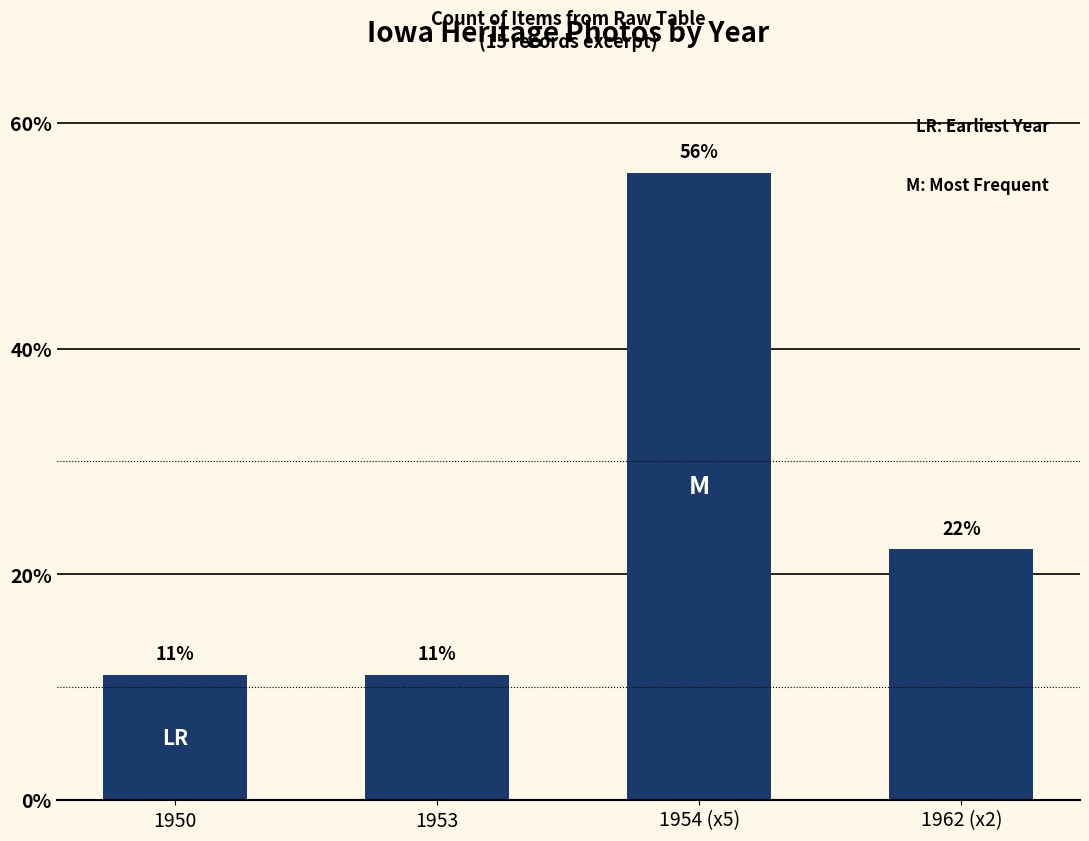

What is the label of the 4th bar from the right?

1950